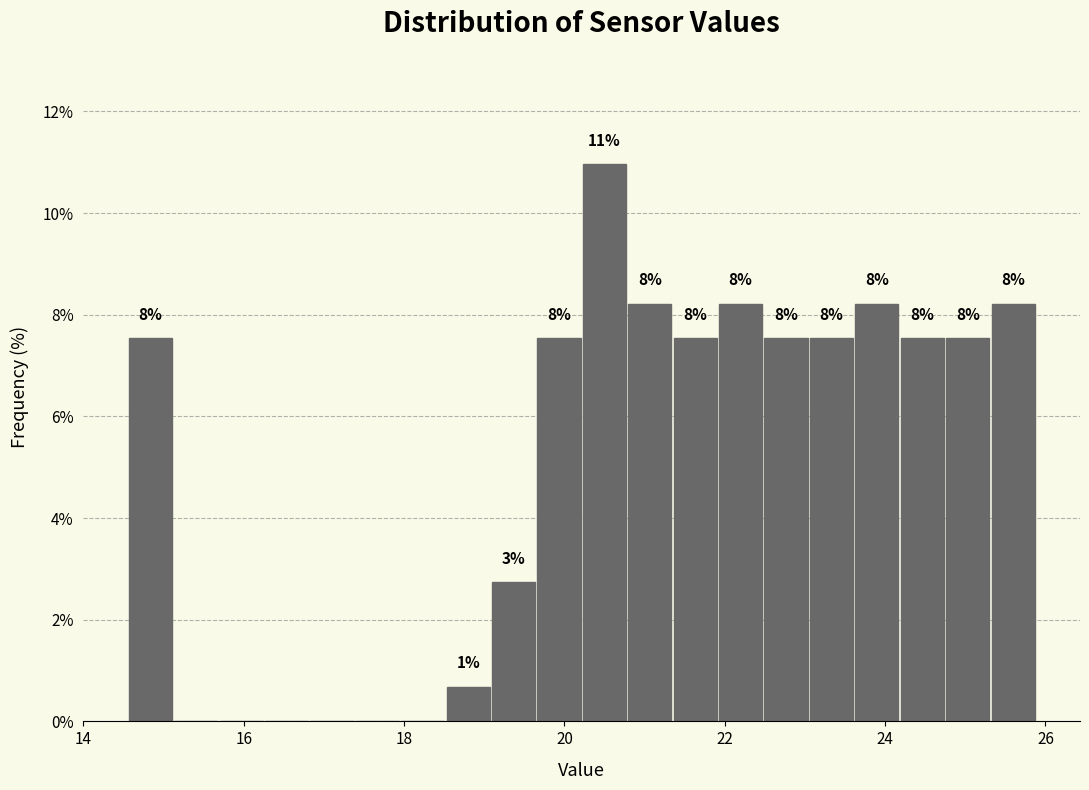

Around what value on the x-axis is the tallest bar? Give the approximate position of its centre, as read against the axis.

20.4